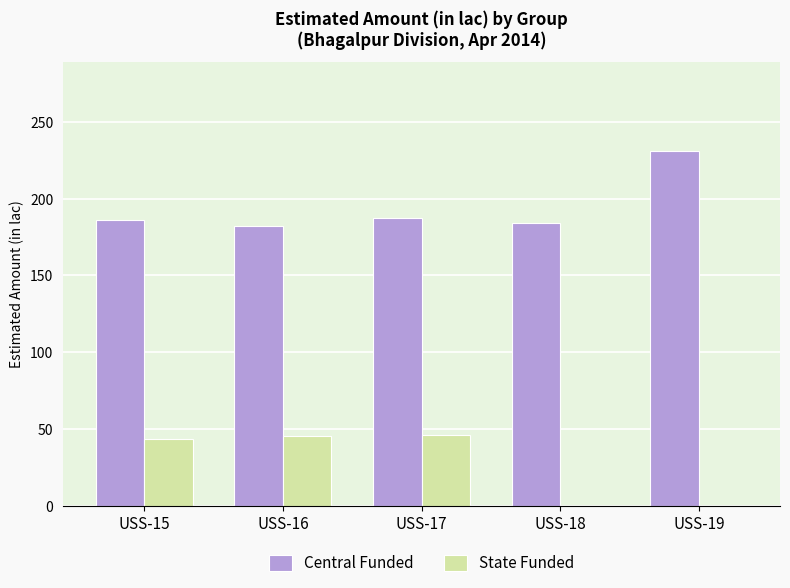

What are all the series names shown in the legend?

Central Funded, State Funded